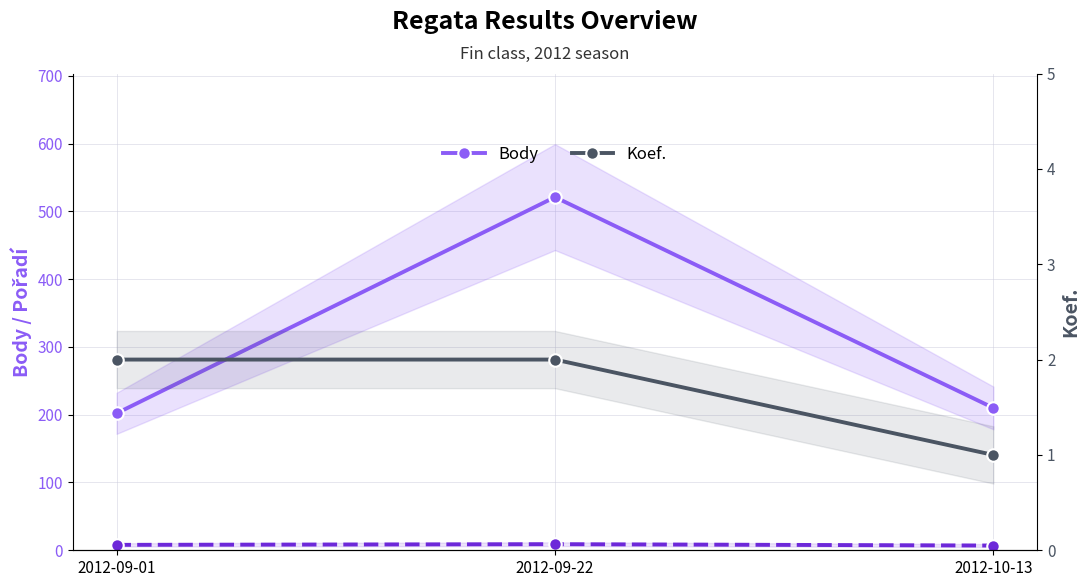

Between 2012-09-01 and 2012-10-13, which is larger?

2012-10-13